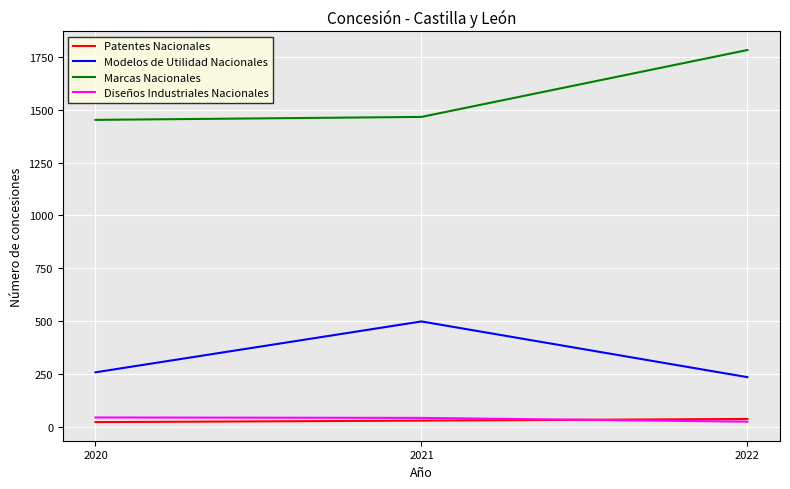

Which series changed the most between 2020 and 2022?

Marcas Nacionales